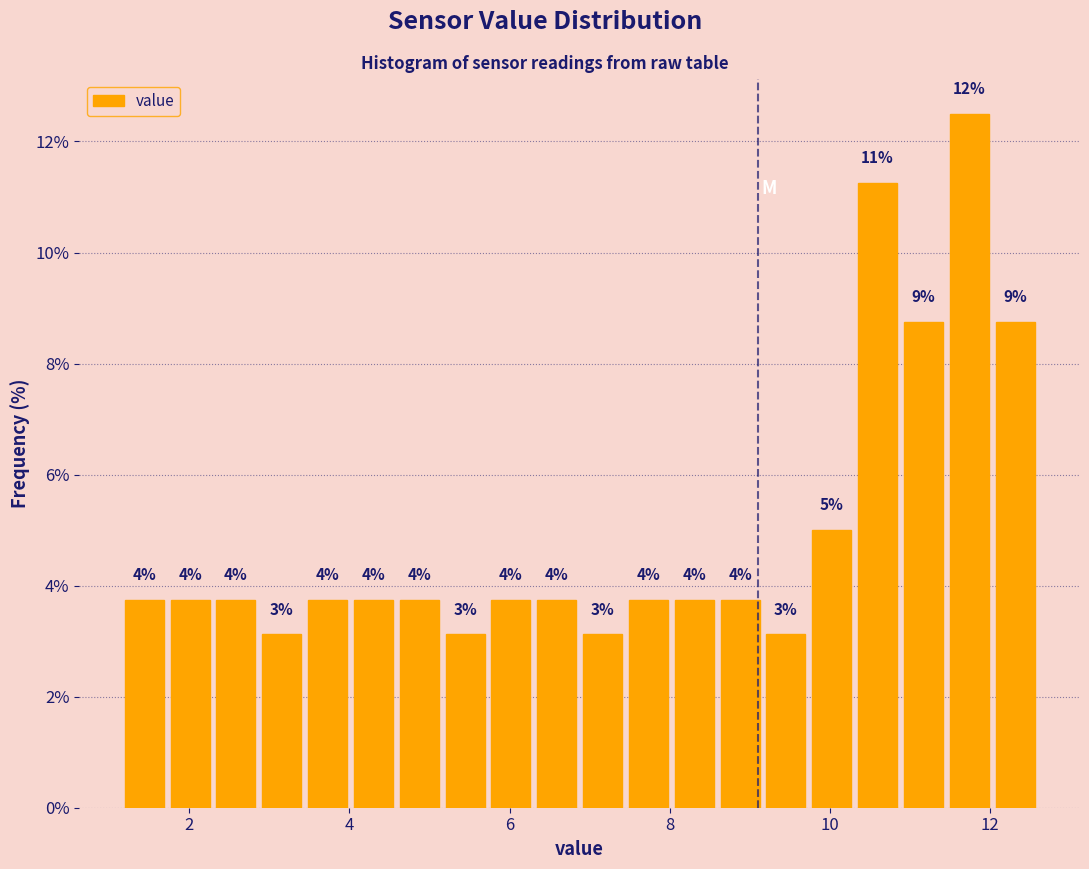

Read against the x-axis, roughly where is the centre of the tallest bar?

11.8